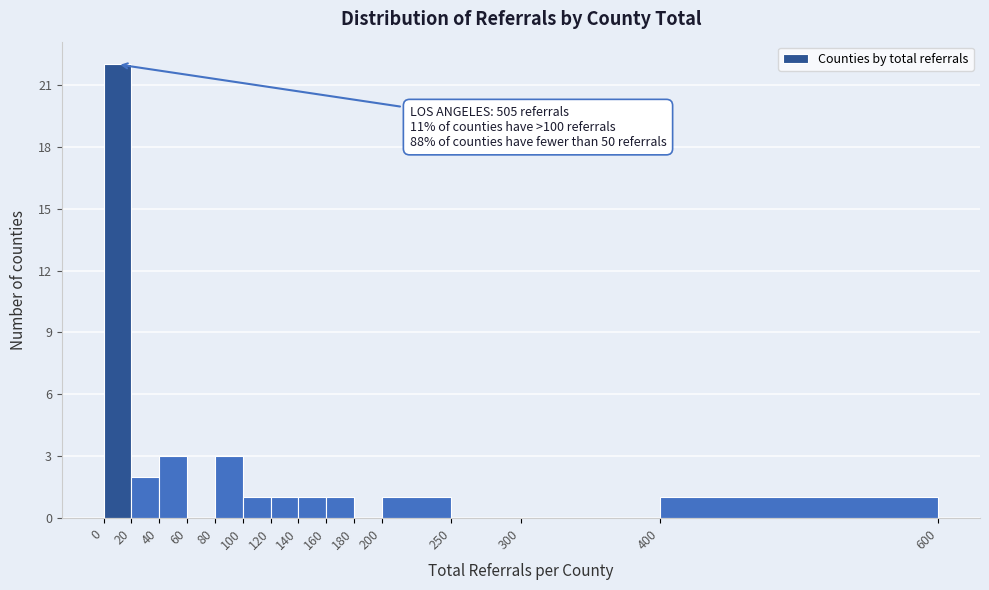

Which range on the x-axis has the tallest bar?

0 to 20